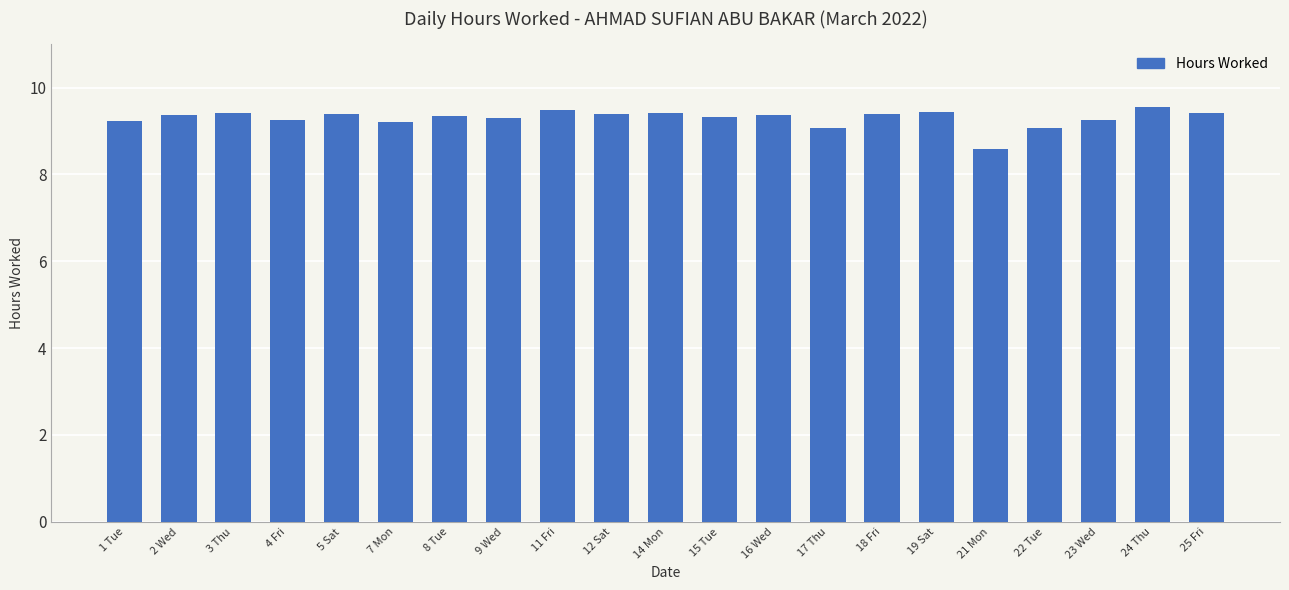

How many values exceed 9?

20